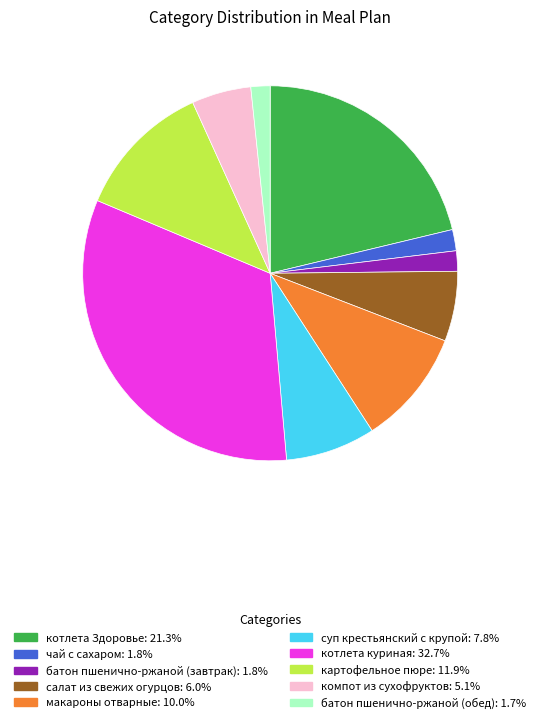

Do котлета Здоровье: 21.3% and компот из сухофруктов: 5.1% together represent more than half of the pie?

No